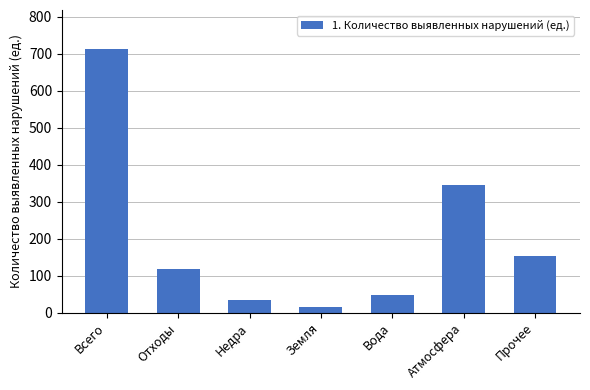

What is the value of the 4th bar from the left?

15